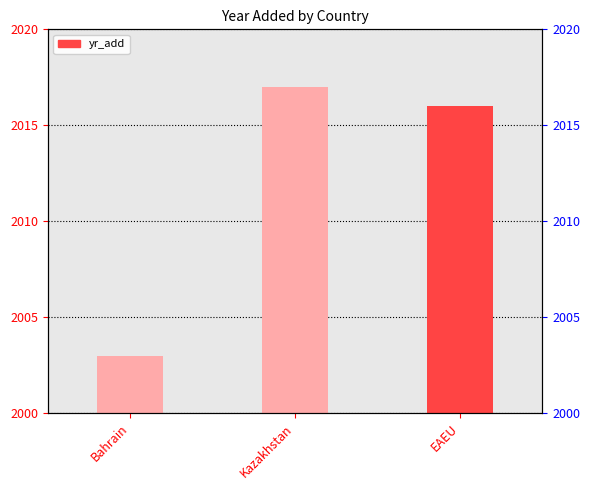

Are the bars horizontal?

No